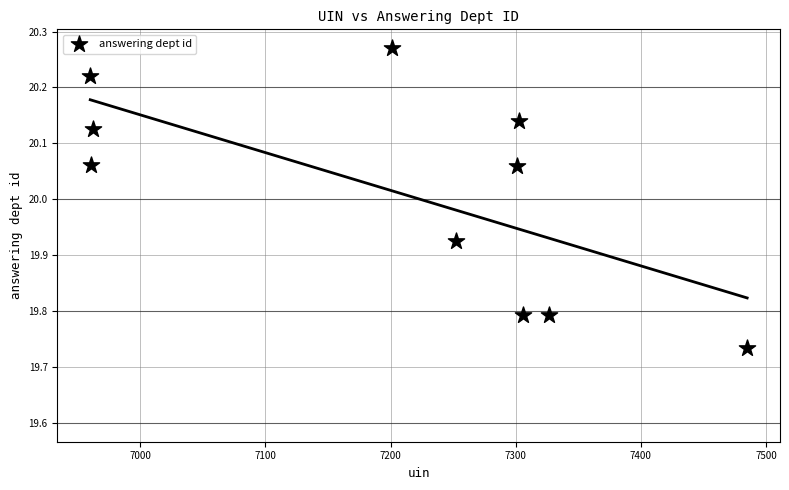

What is the range of X values (max minus min)?

525.0